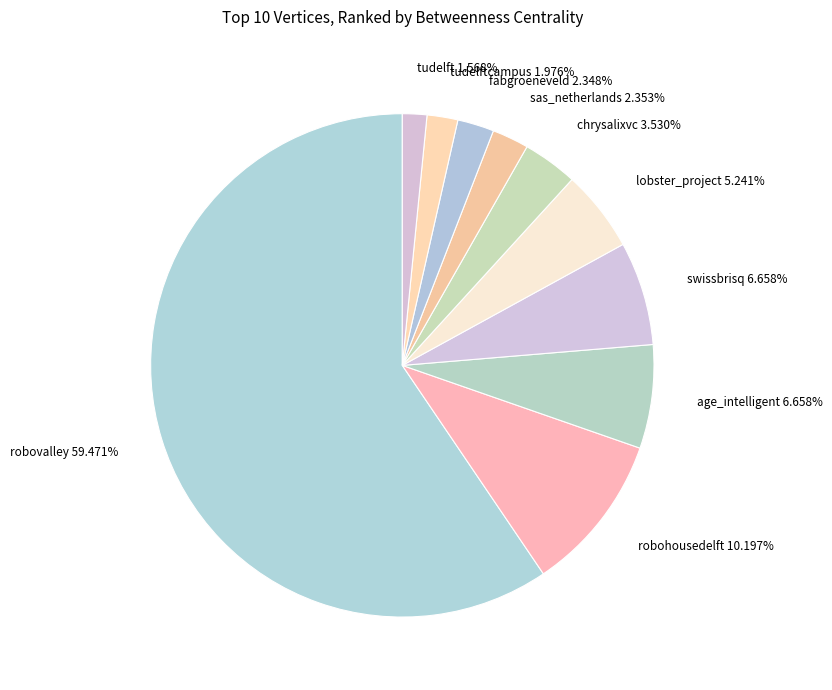

Which category has the biggest portion of the pie?

robovalley 59.471%